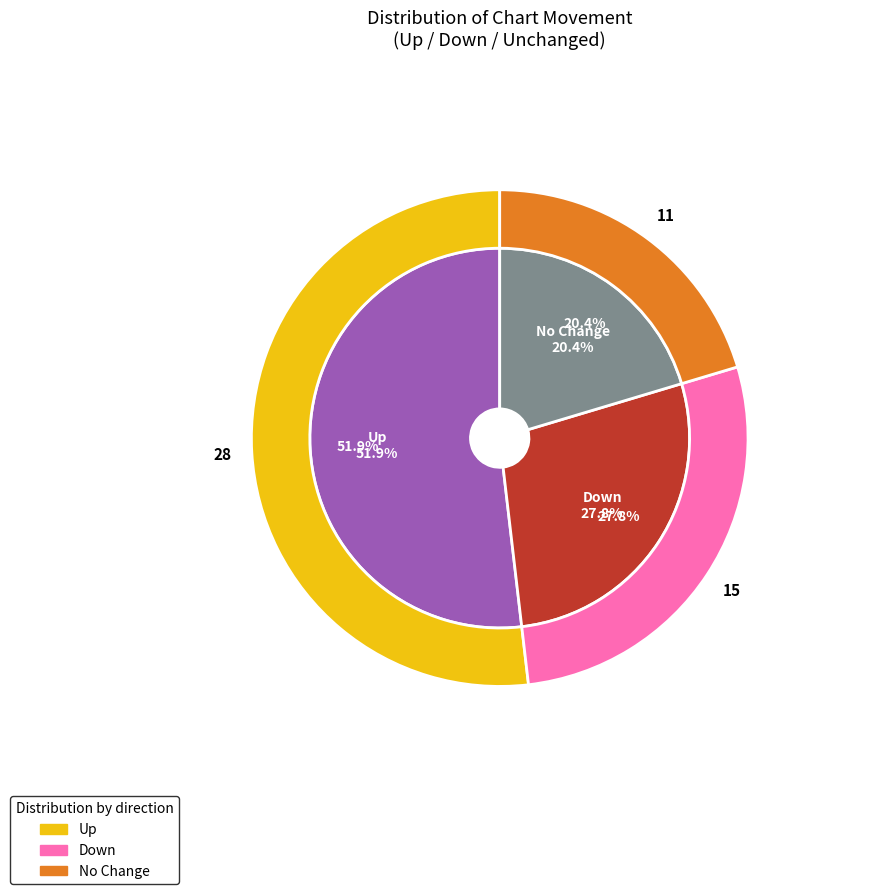

What is the change in value from up to -?

-17